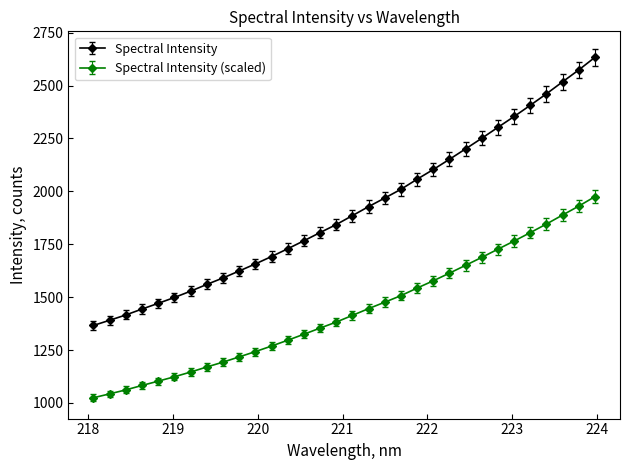

What is the minimum value for Spectral Intensity (scaled)?

1024.8